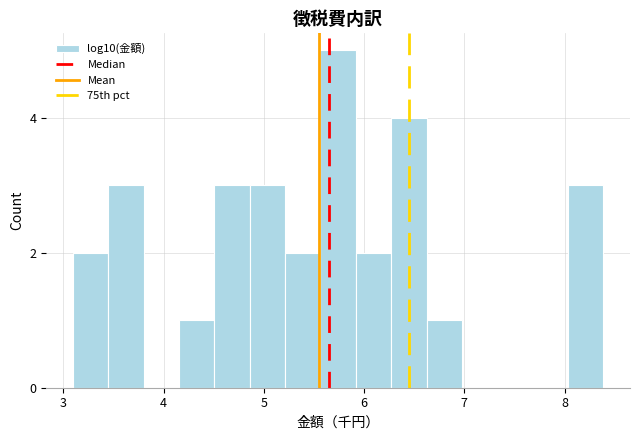

Around what value on the x-axis is the tallest bar? Give the approximate position of its centre, as read against the axis.

5.7